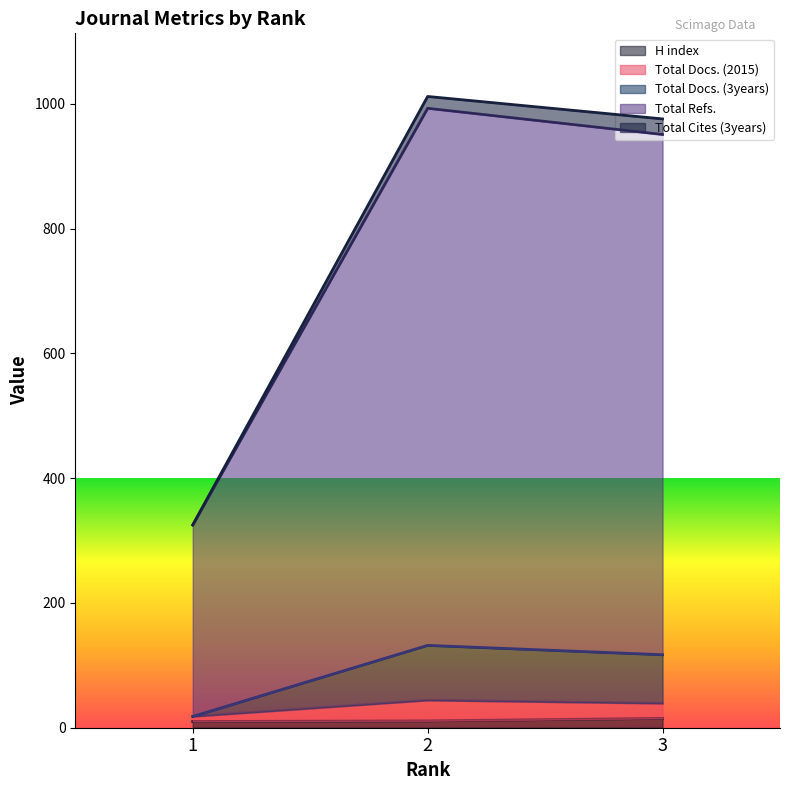

Which series has the widest spread of values?

Total Refs.